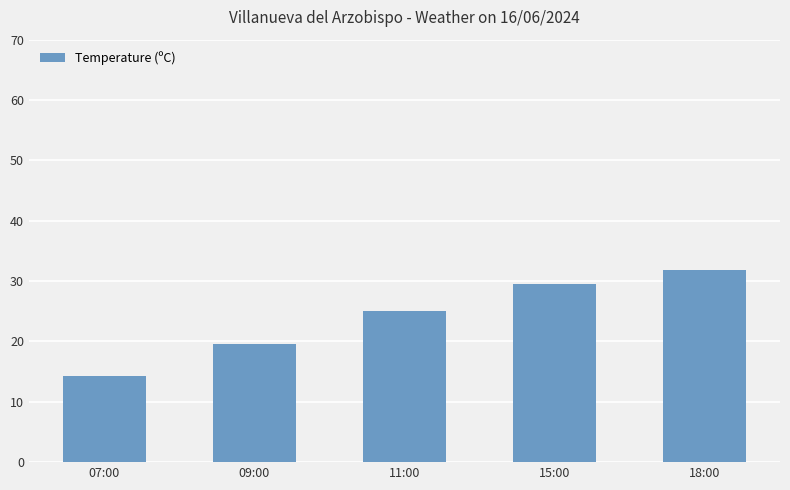

How many bars are there in total?

5